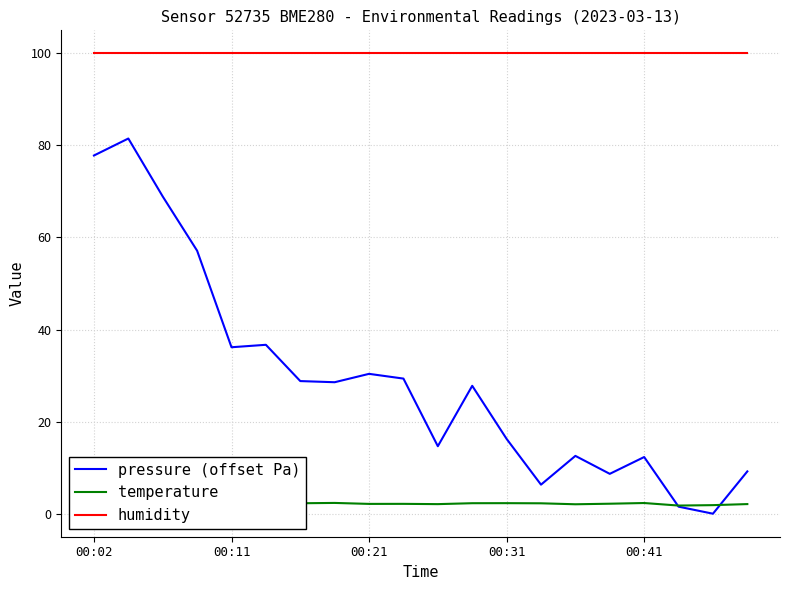

True or false: temperature and humidity intersect in this chart.

False